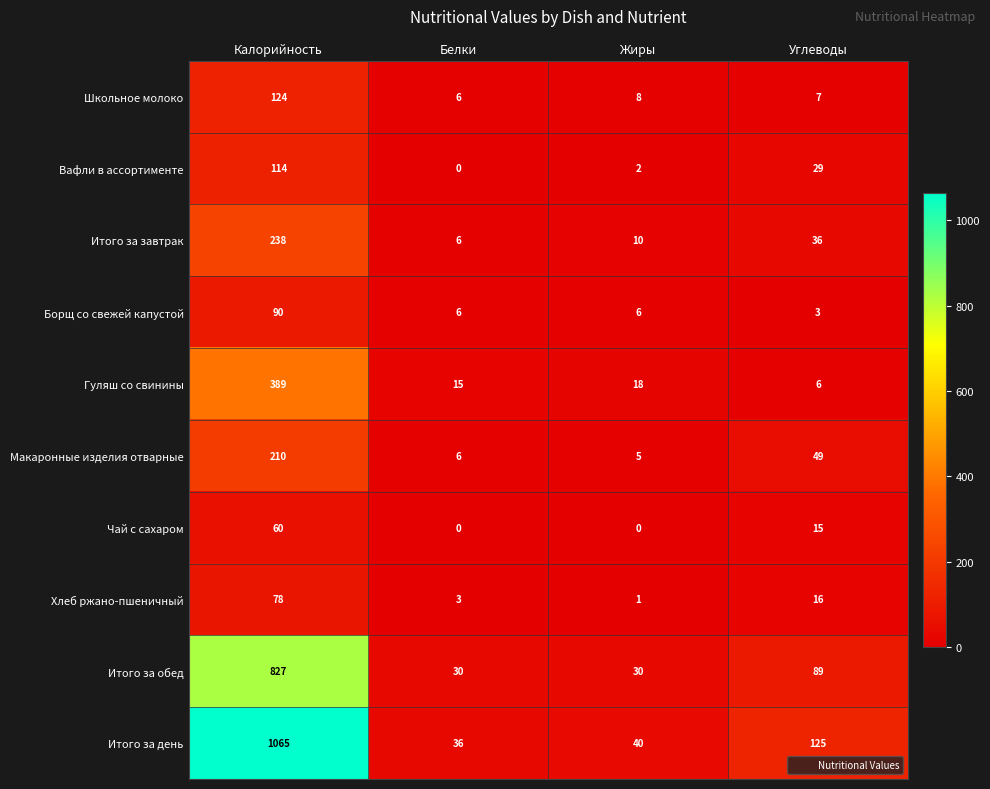

Where does the Гуляш со свинины series first go above 18?

Калорийность